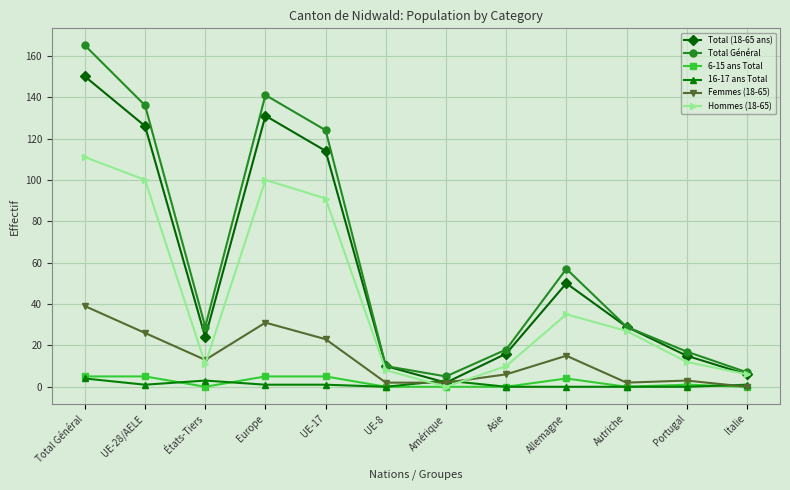

After their last crossing, which series has the higher values: Hommes (18-65) or 16-17 ans Total?

Hommes (18-65)